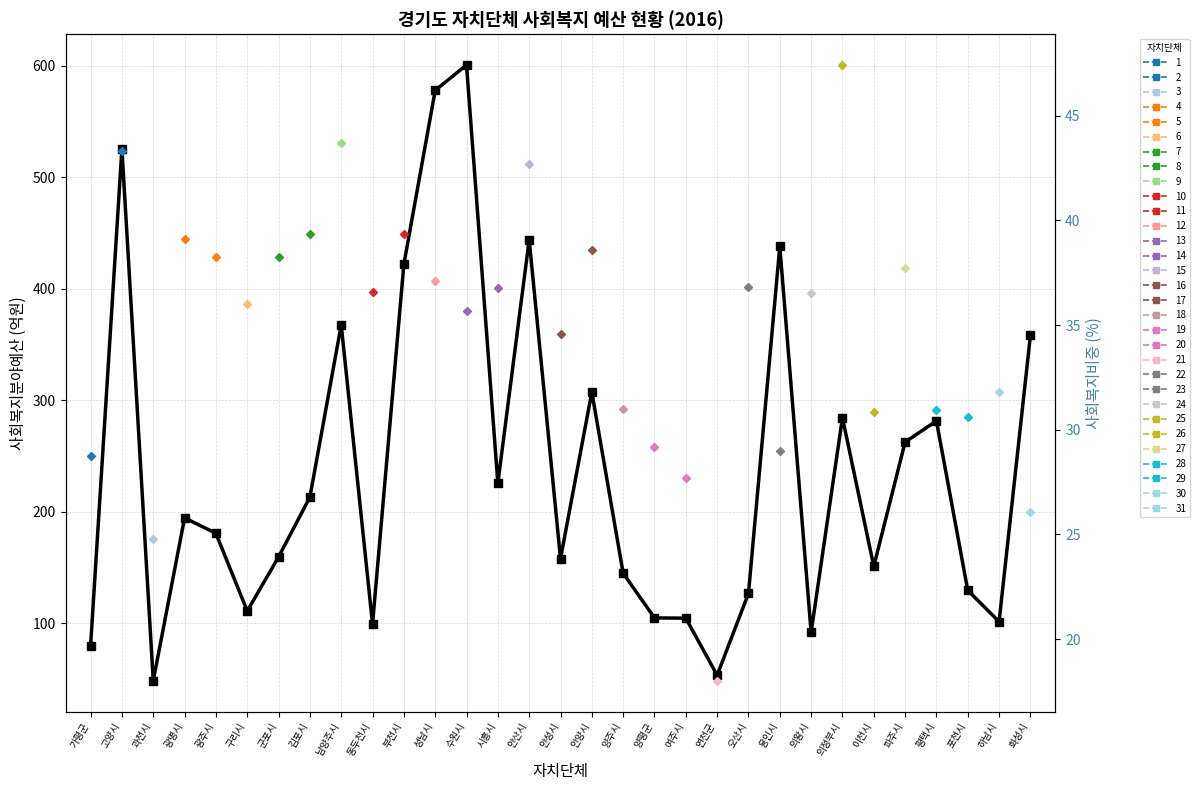

How many lines are shown in the chart?

1